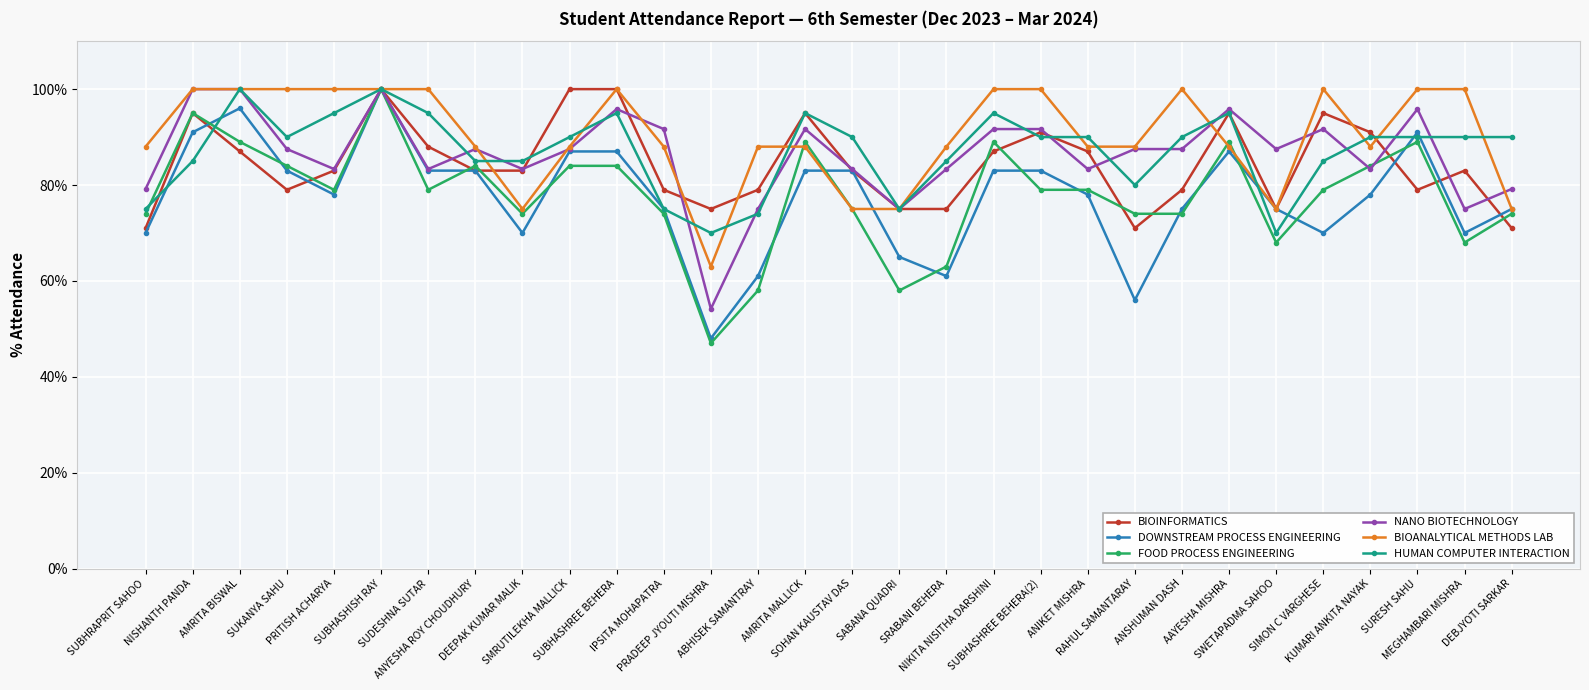

What is the total value across all series at IPSITA MOHAPATRA?

482.7